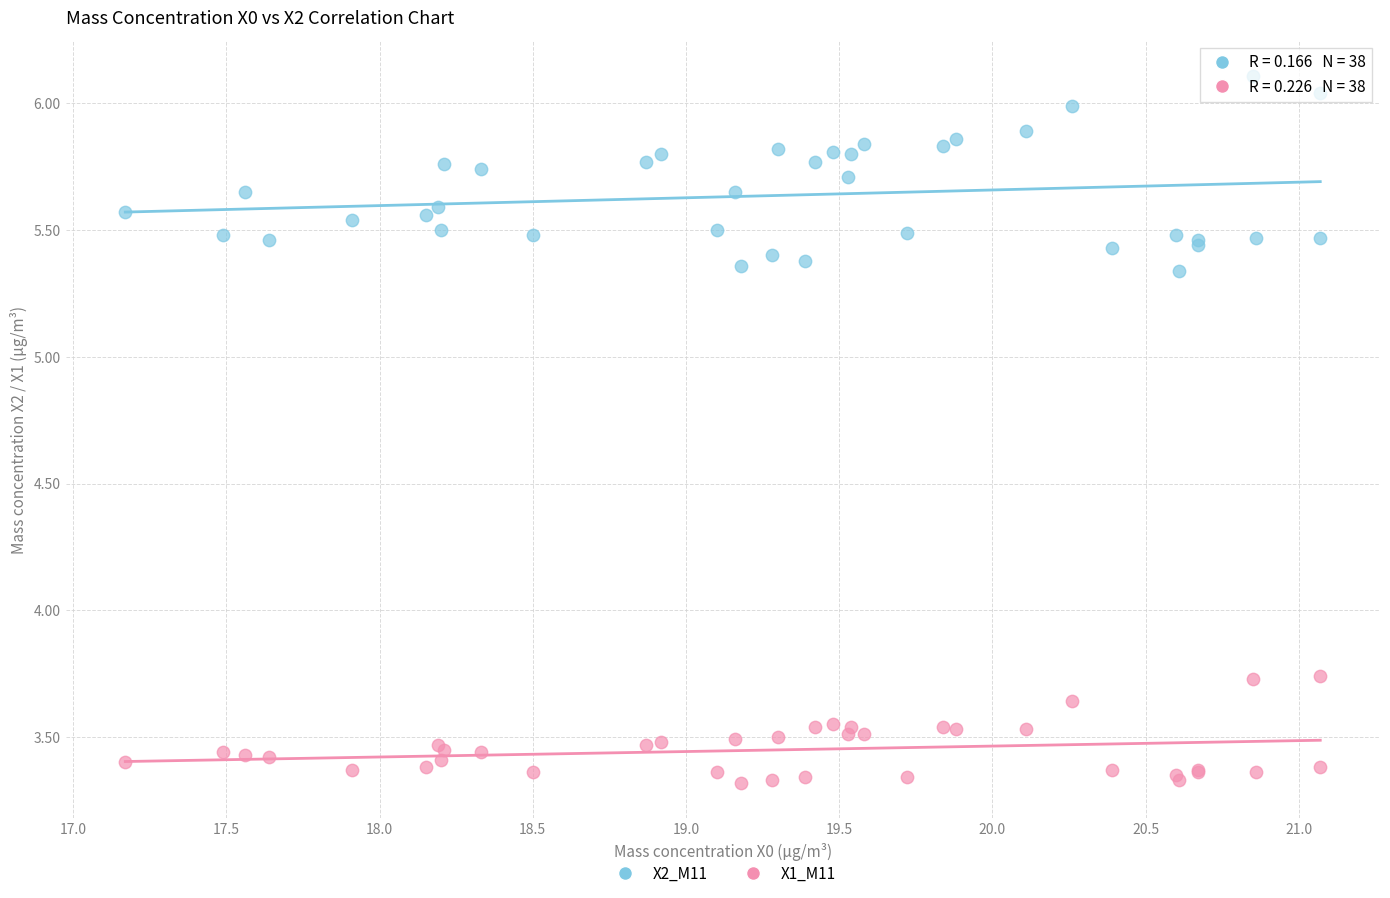

Which series contains the lowest Y value?

X1_M11